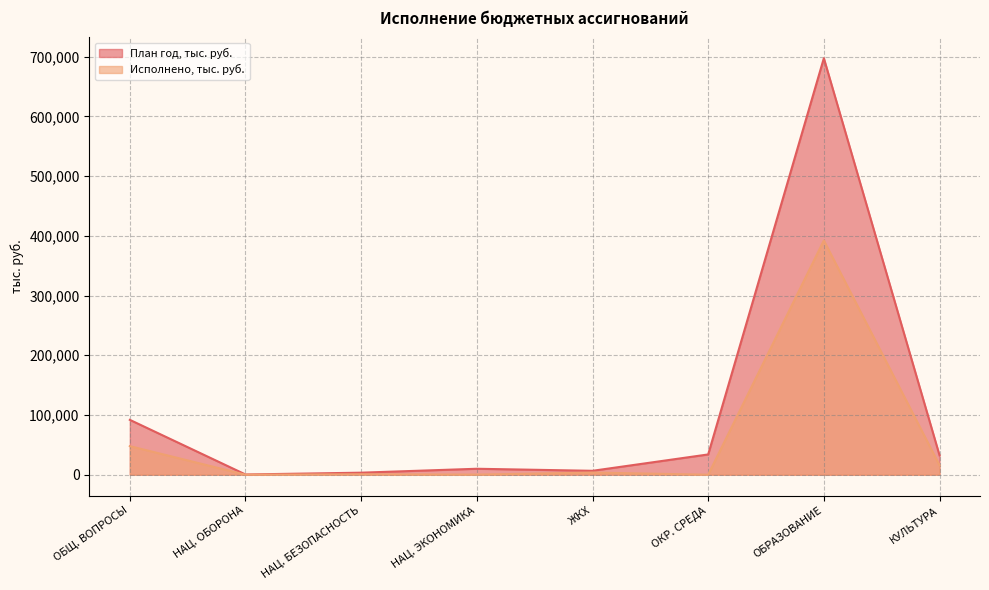

Which label corresponds to the largest value in the chart?

ОБРАЗОВАНИЕ